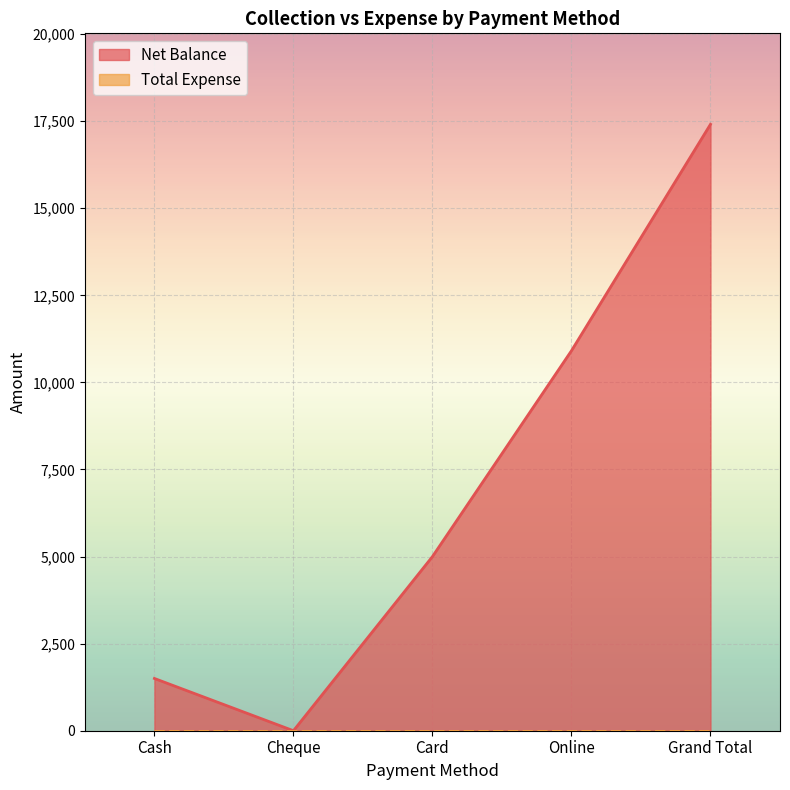

At which category does the chart reach its minimum across all series?

Cheque